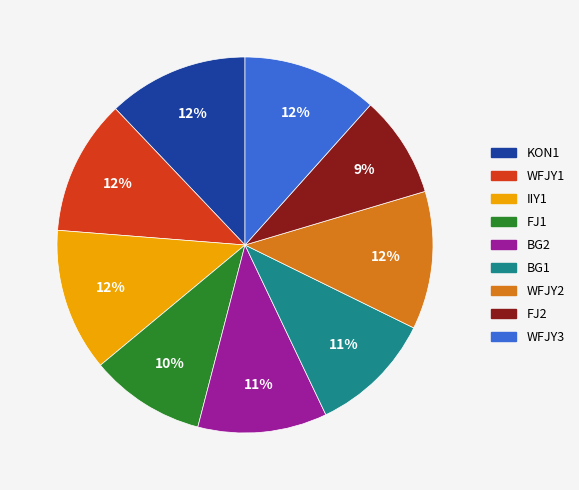

Is it true that WFJY3 is 12% of the pie?

True